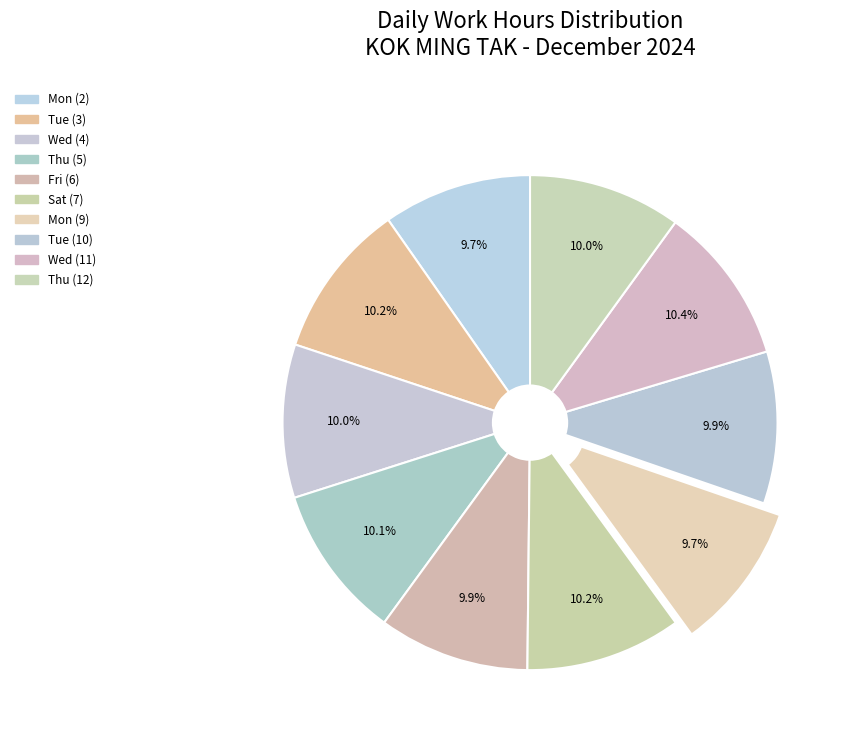

How many slices are in this pie chart?

10